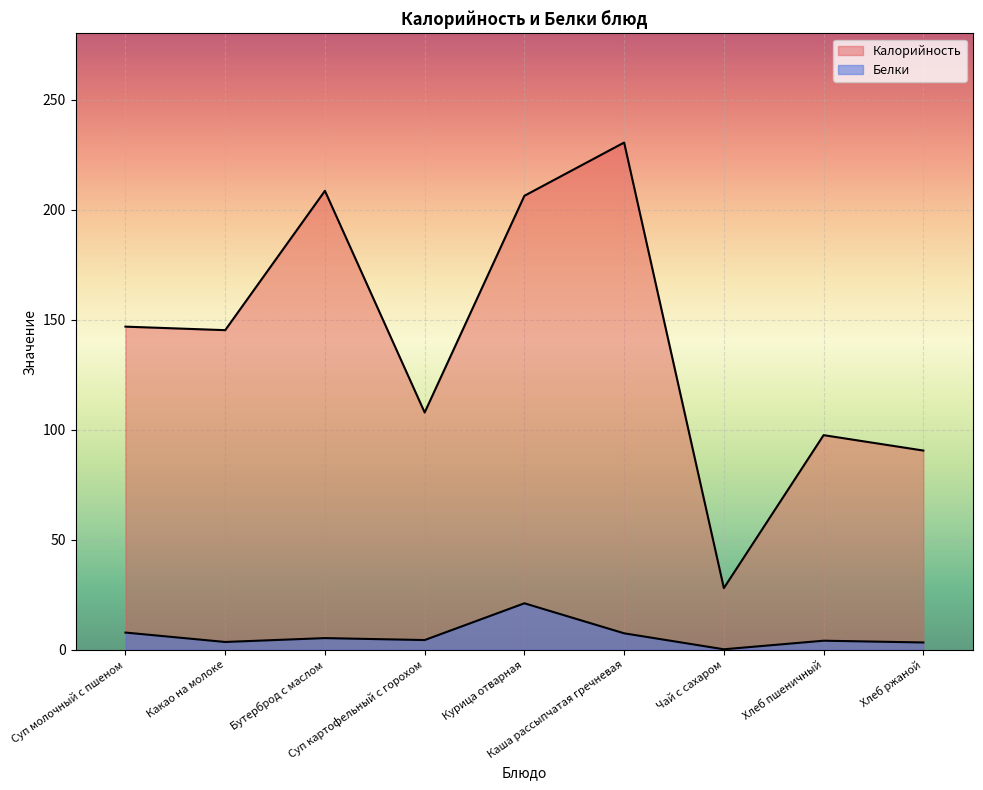

Which series has the largest range (max minus min)?

Калорийность